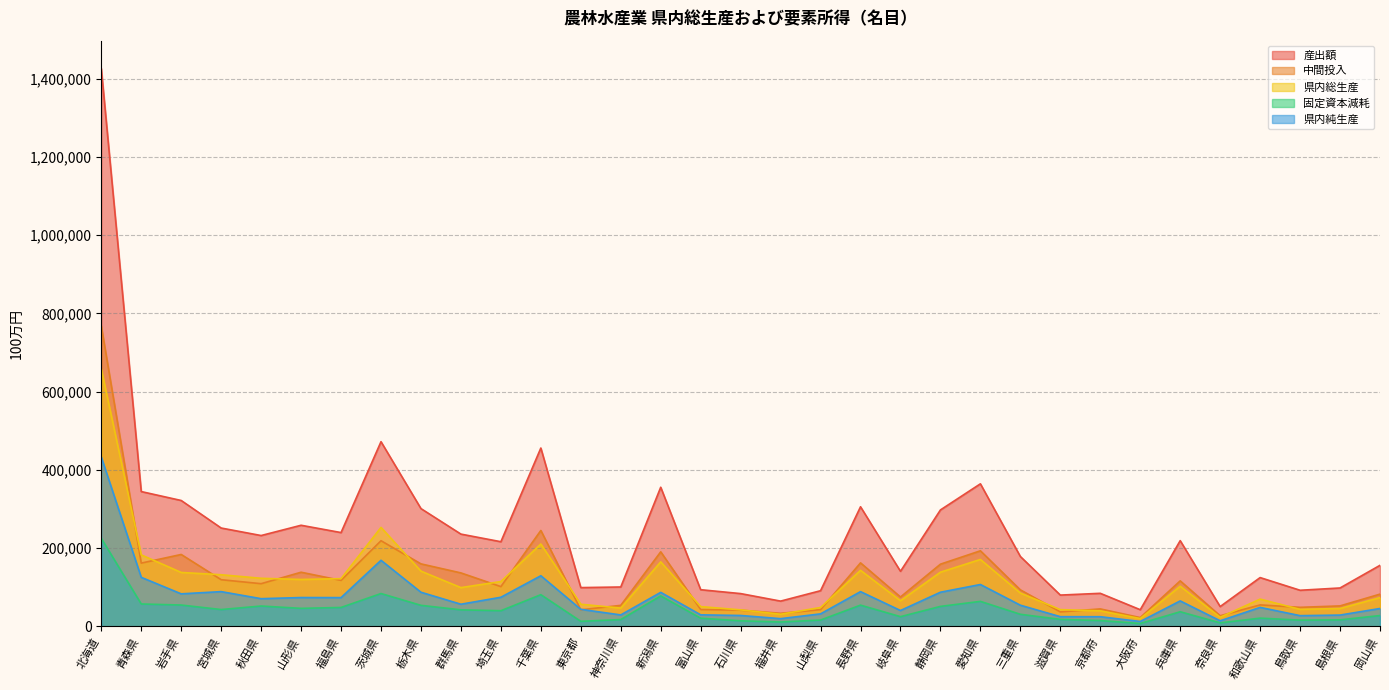

List the series in order of their peak value, lowest first.

固定資本減耗, 県内純生産, 県内総生産, 中間投入, 産出額